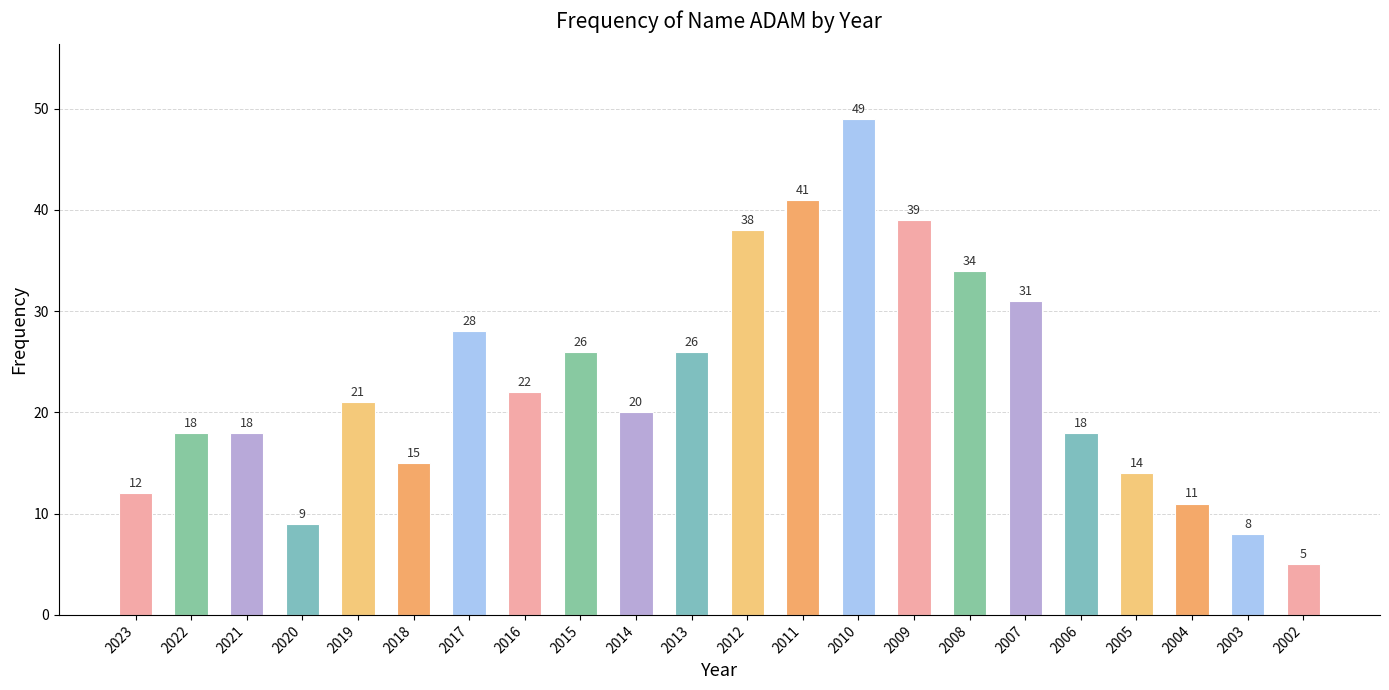

What is the value of the 14th bar from the left?

49